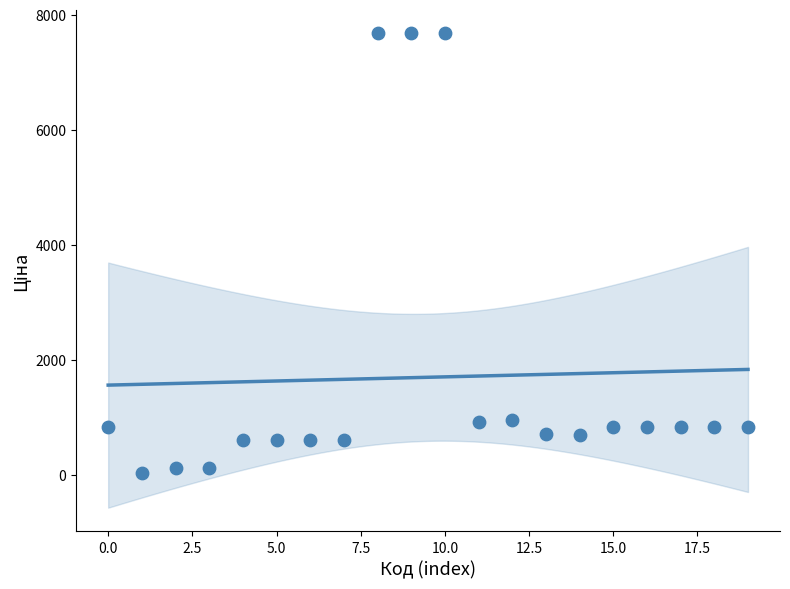

What is the range of Y values (max minus min)?

7648.9